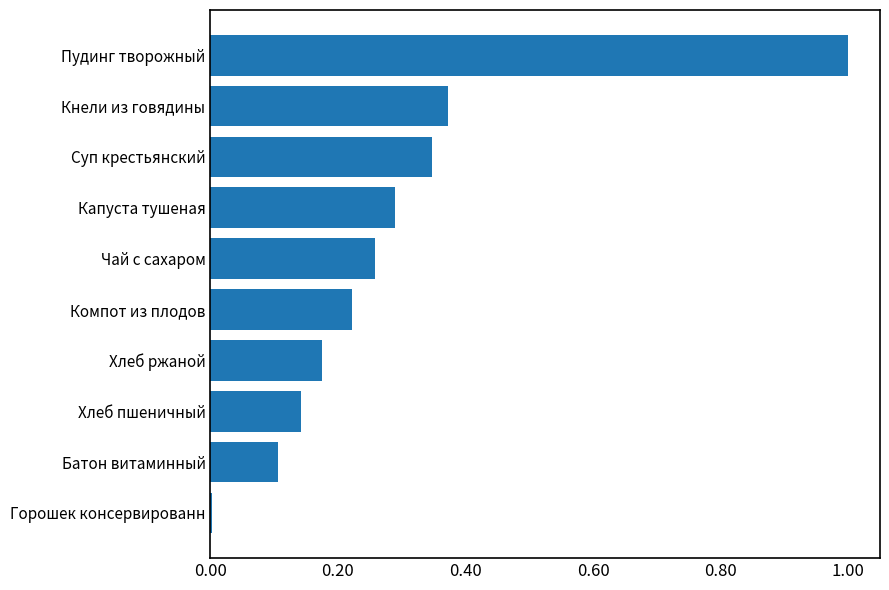

How many data points does each series have?

10